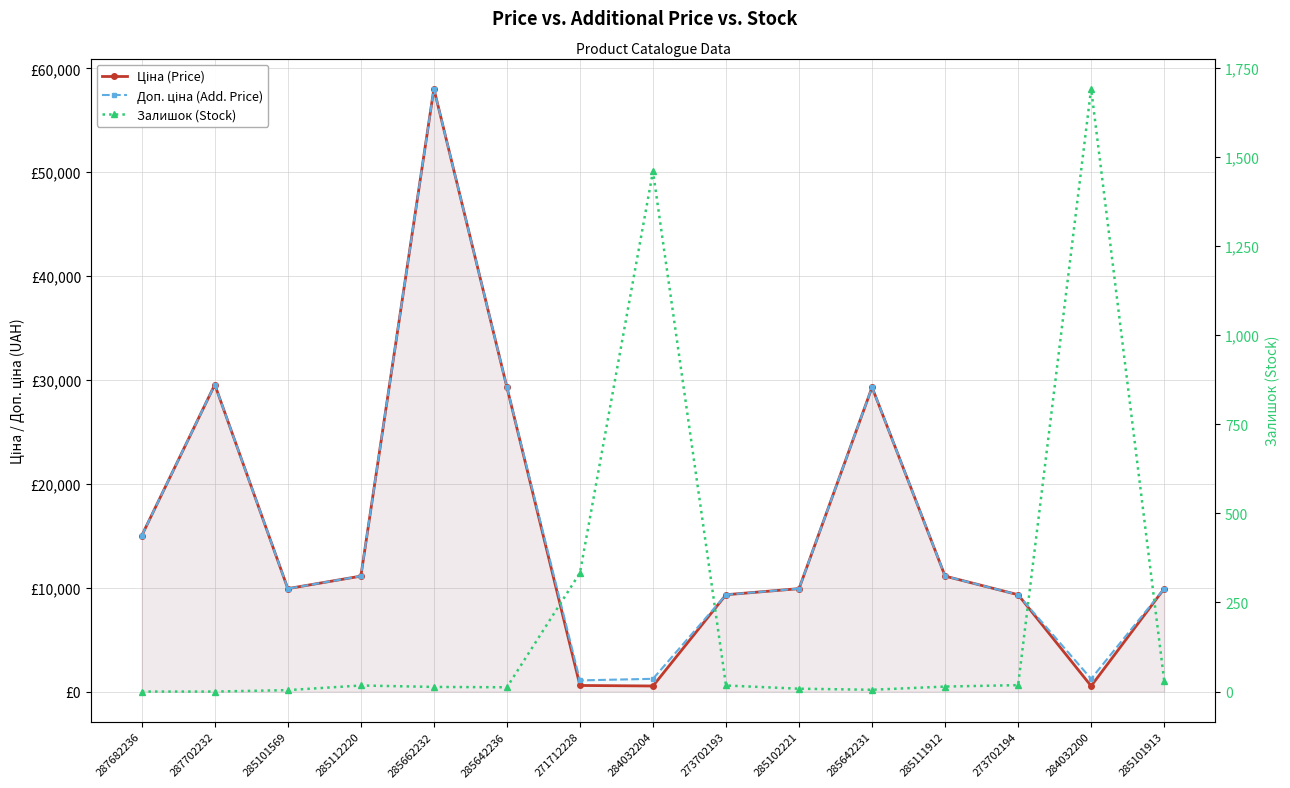

What is the difference between the maximum and second lowest values in the Доп. ціна (Add. Price) series?

56809.9